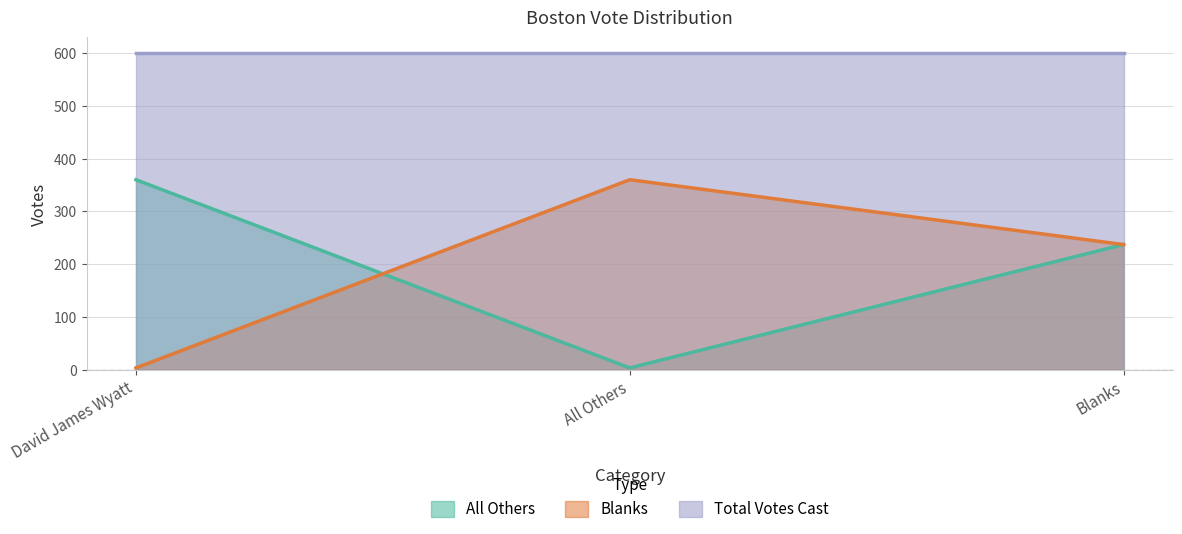

At which label does All Others reach its minimum?

All Others